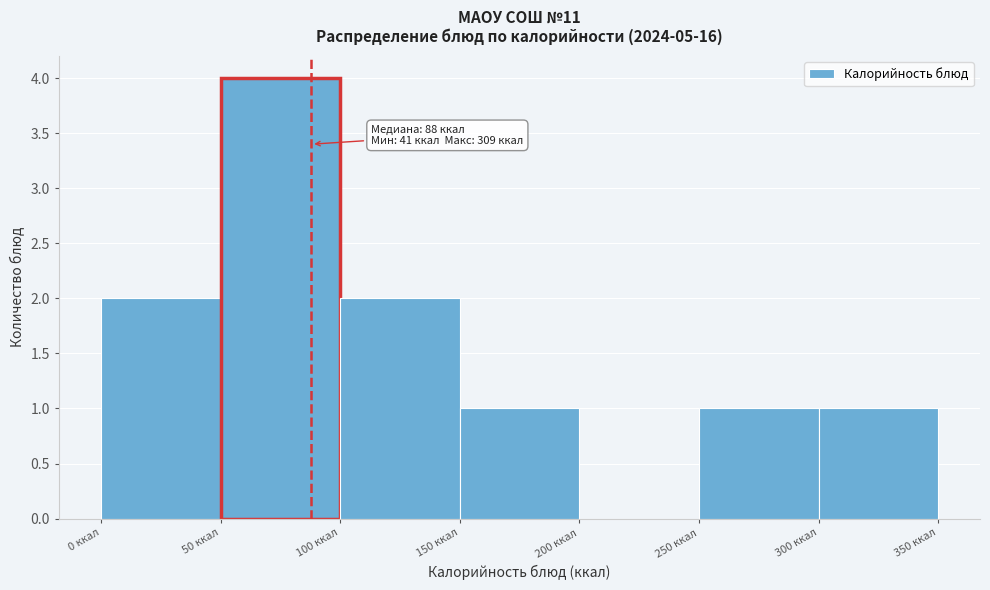

Which range on the x-axis has the tallest bar?

50 to 100